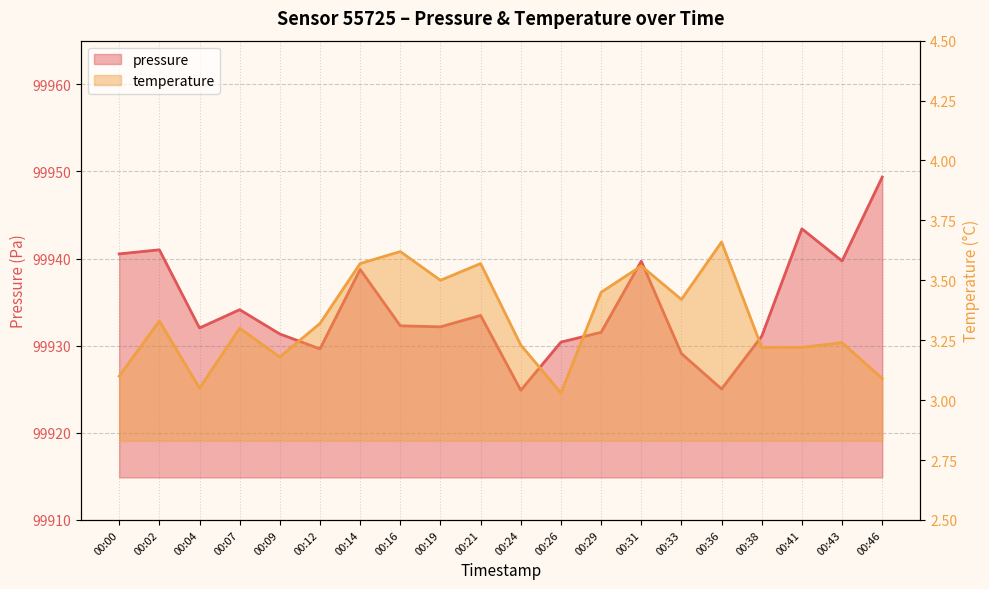

Between 00:12 and 00:21, which series saw the biggest shift?

pressure